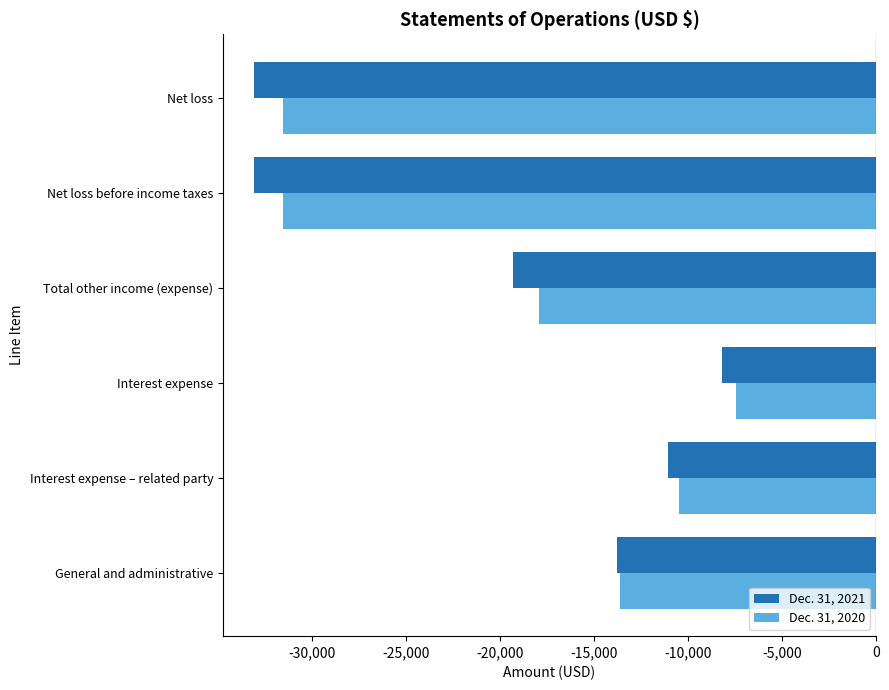

Rank the series by their average value, from lowest to highest.

Dec. 31, 2021, Dec. 31, 2020